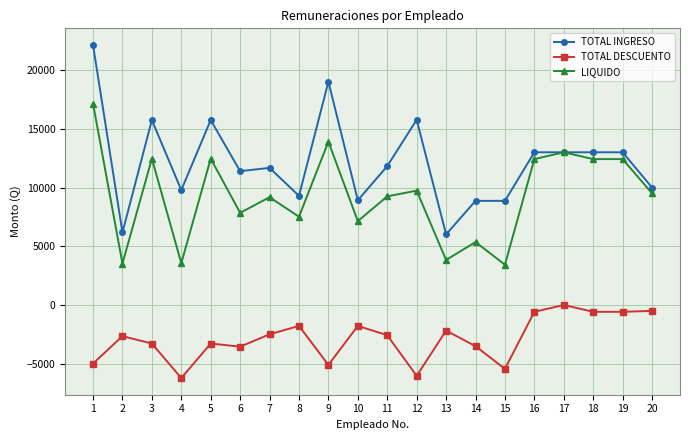

Which series has the widest spread of values?

TOTAL INGRESO